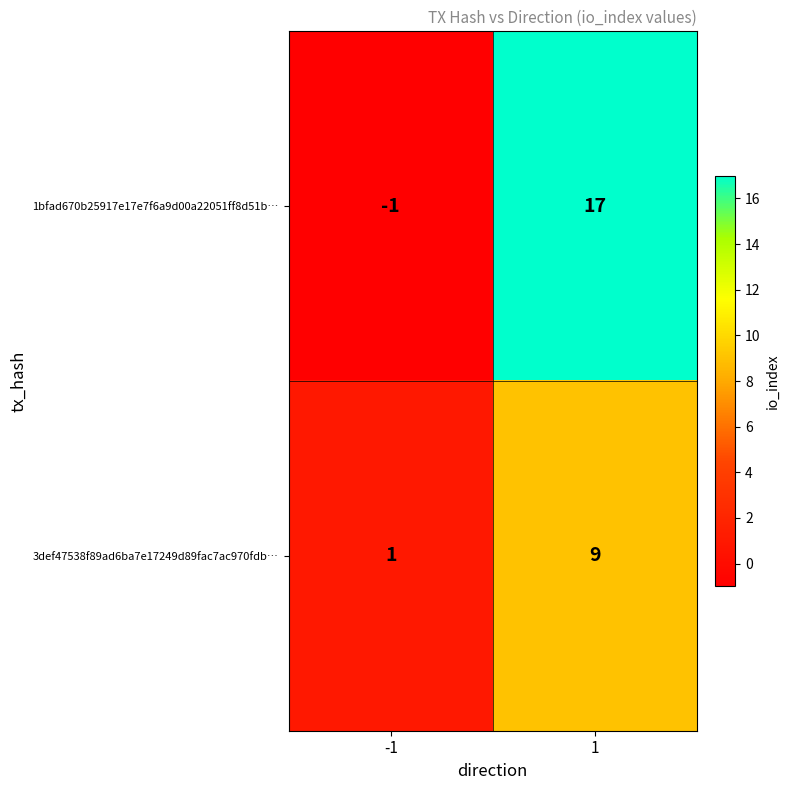

True or false: 3def47538f89ad6ba7e17249d89fac7ac970fdb… has a value of 1 at -1.

True